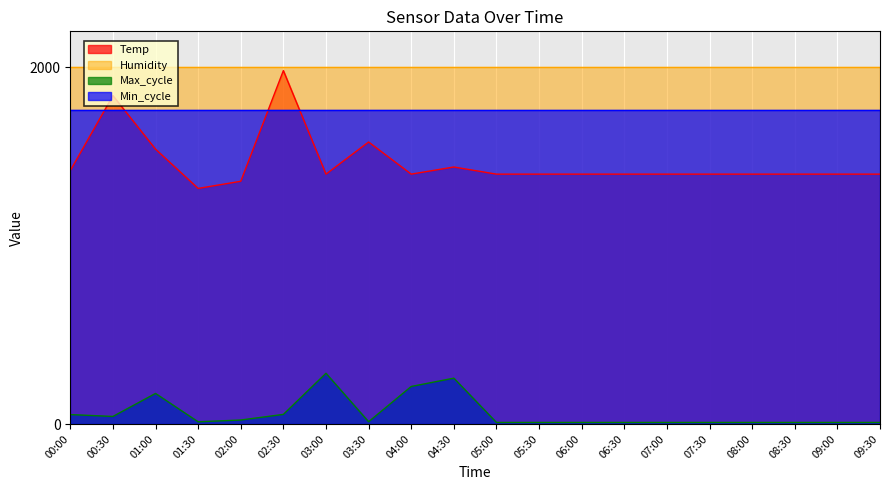

The Max_cycle series shows 9.0 at 09:00. True or false?

True